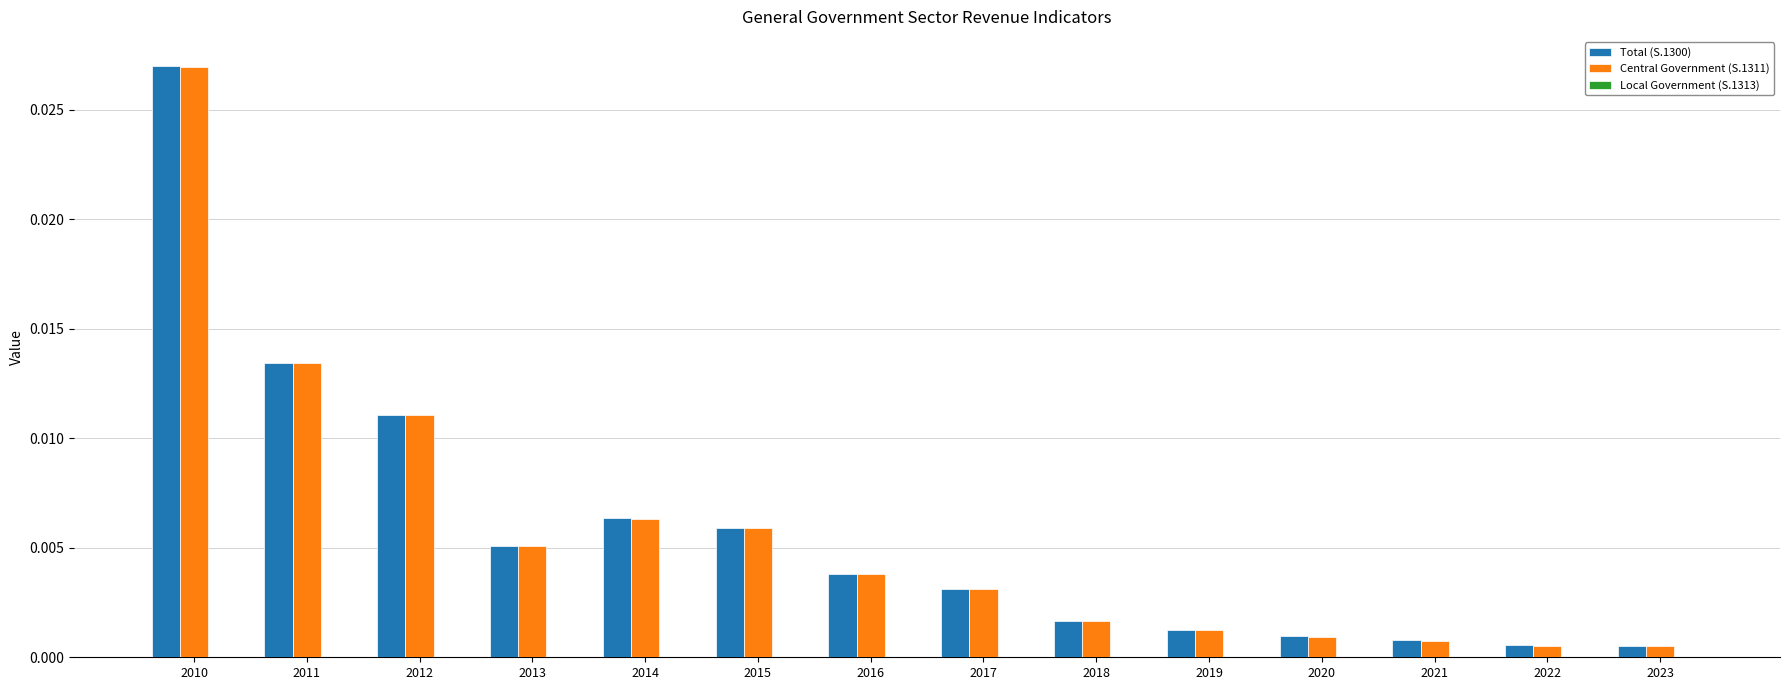

Is the value of Central Government (S.1311) at 2014 greater than the value of Total (S.1300) at 2016?

Yes